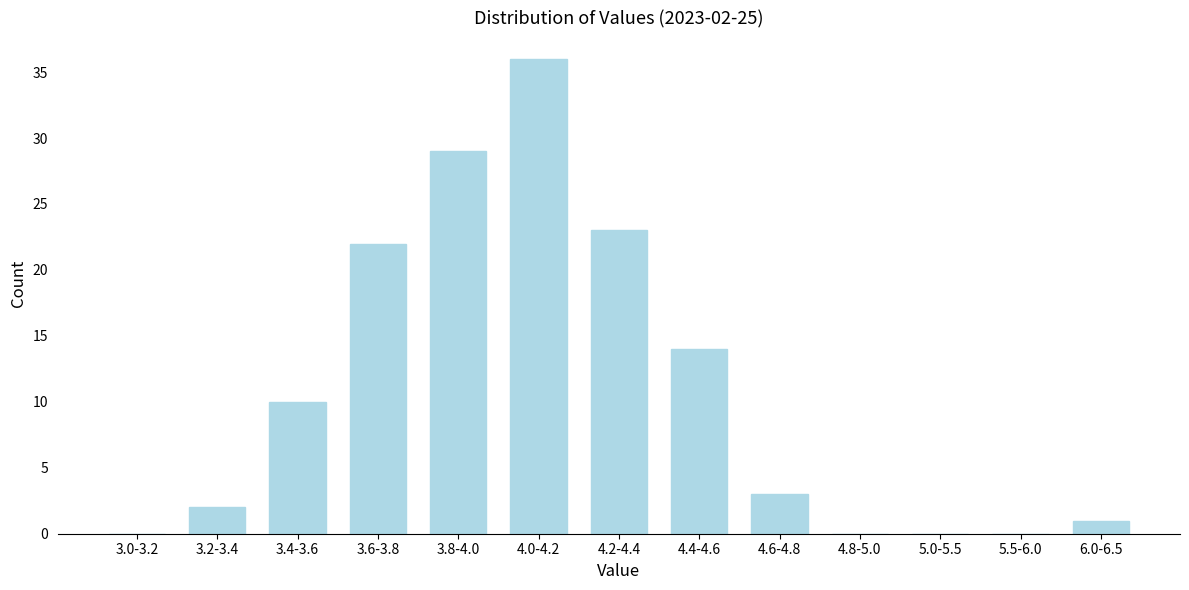

Reading right to left, what are all the values shown in this chart?

6.0-6.5=1	5.5-6.0=0	5.0-5.5=0	4.8-5.0=0	4.6-4.8=3	4.4-4.6=14	4.2-4.4=23	4.0-4.2=36	3.8-4.0=29	3.6-3.8=22	3.4-3.6=10	3.2-3.4=2	3.0-3.2=0